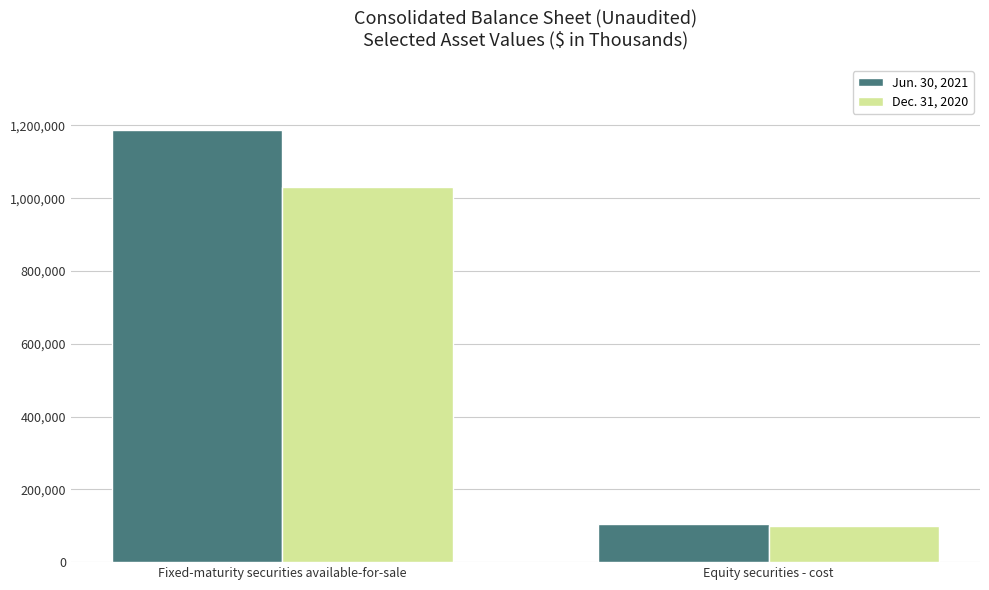

What is the difference between the highest and lowest values at Fixed-maturity securities available-for-sale?

155786